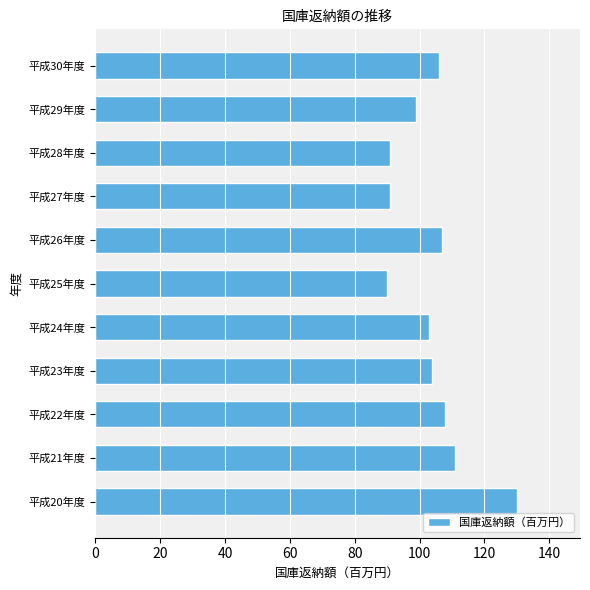

What is the ratio of the value at 平成20年度 to the value at 平成23年度?

1.2